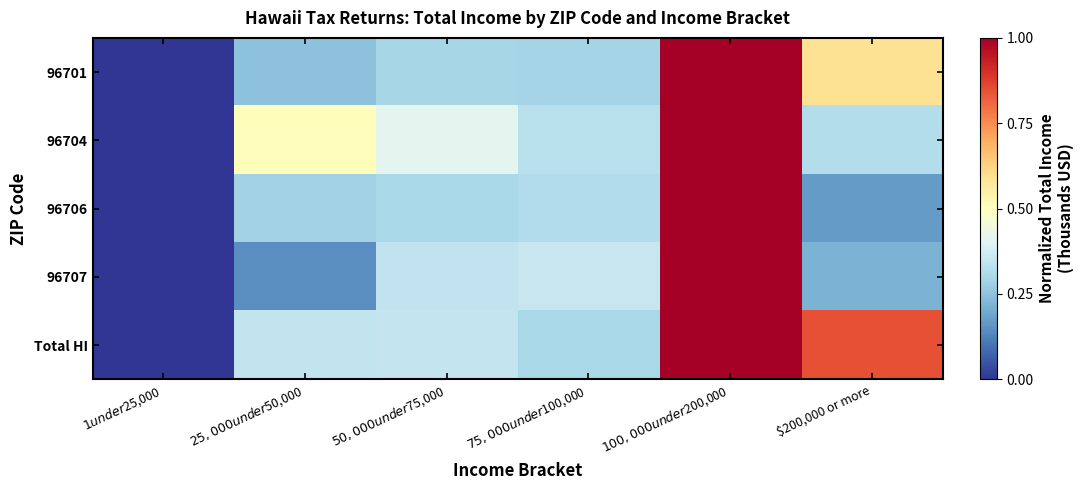

List the series in order of their peak value, lowest first.

96701, 96704, 96706, 96707, Total HI